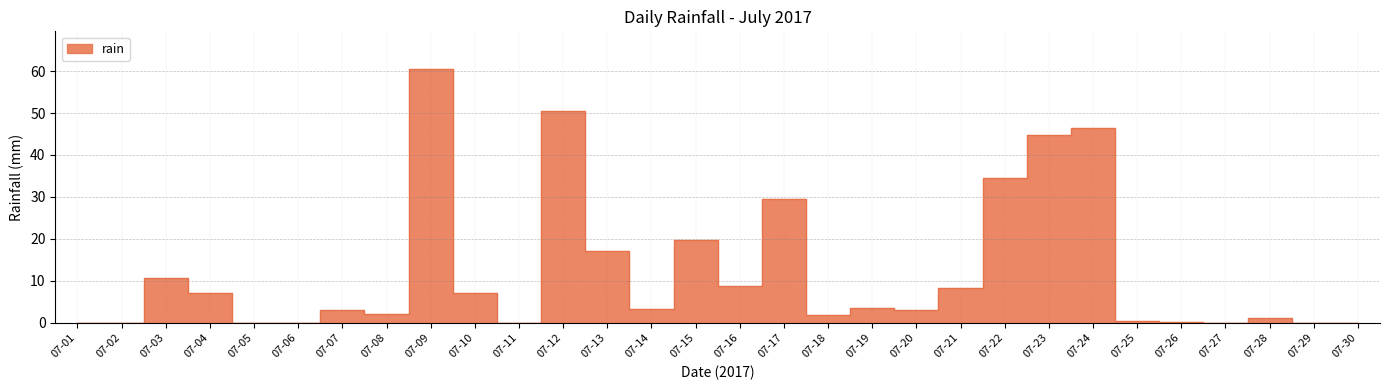

What is the difference between the second highest and second lowest values?

50.4